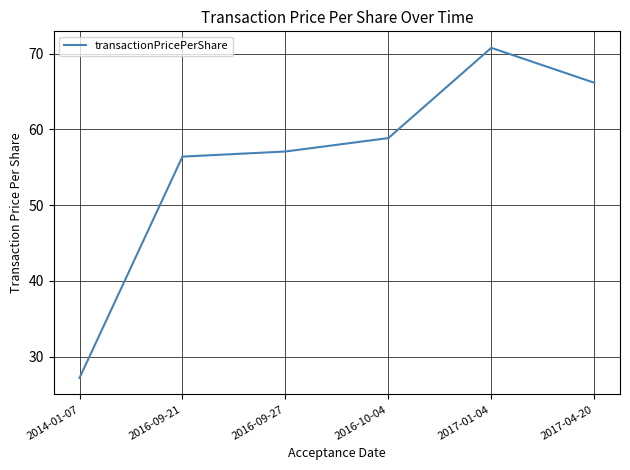

Which has a higher value, 2017-01-04 or 2017-04-20?

2017-01-04